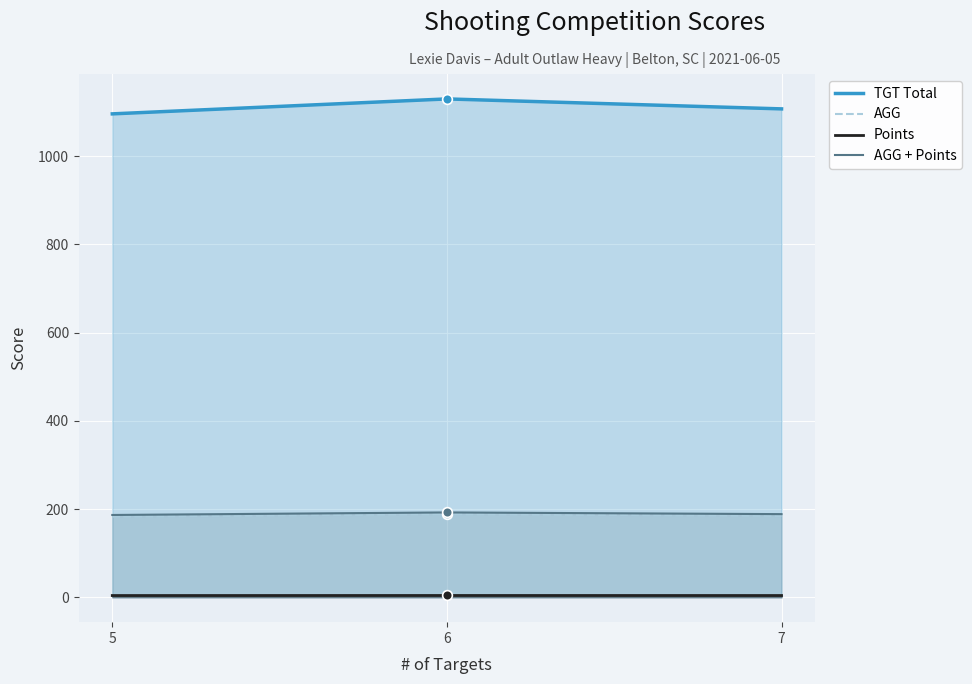

Reading left to right, extract all data points from this chart.

TGT Total: 5=1096.1	6=1130.0	7=1107.4
AGG: 5=182.7	6=188.3	7=184.6
Points: 5=3.9	6=4.0	7=3.9
AGG + Points: 5=186.6	6=192.3	7=188.5